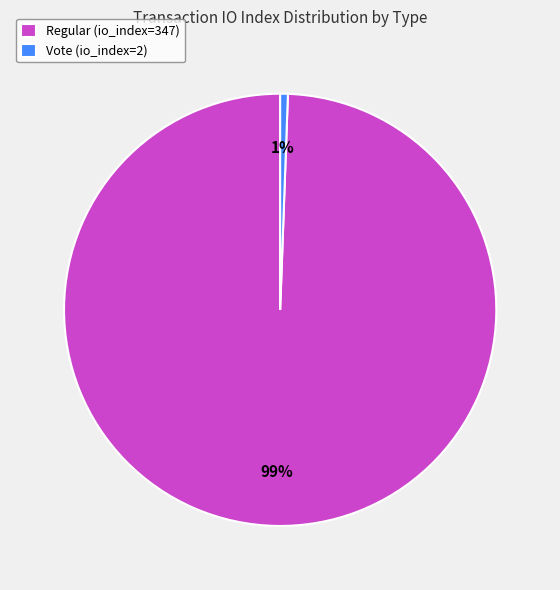

To the nearest percent, what is the combined percentage of Vote (io_index=2) and Regular (io_index=347)?

100%